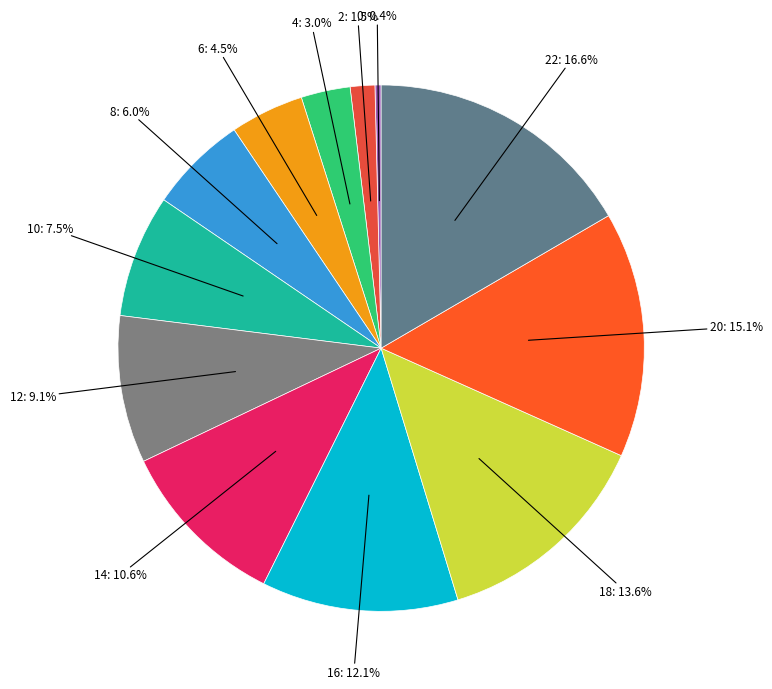

Count the number of slices in the pie.

12